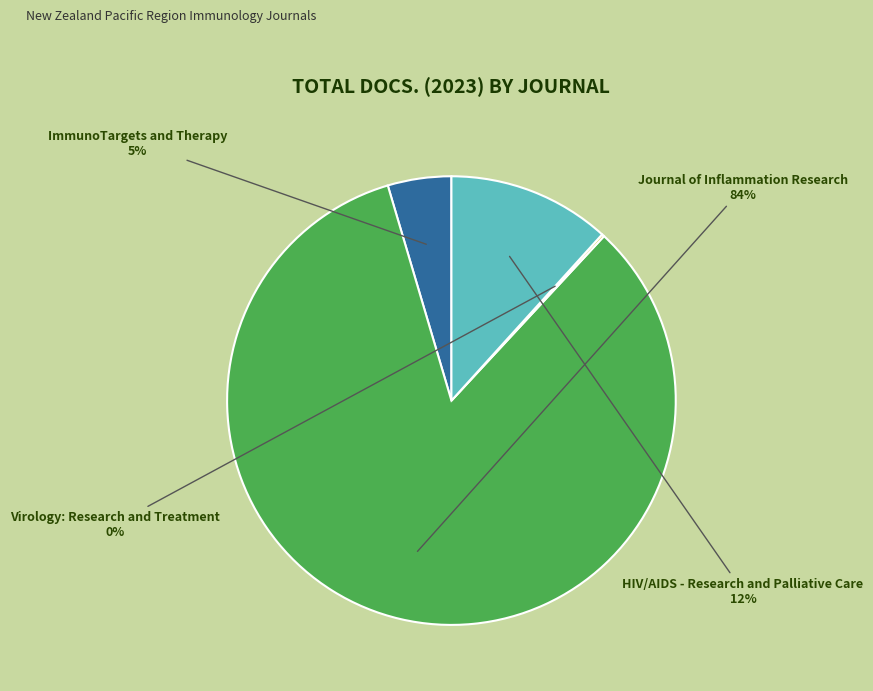

Is there a majority slice in this chart?

Yes